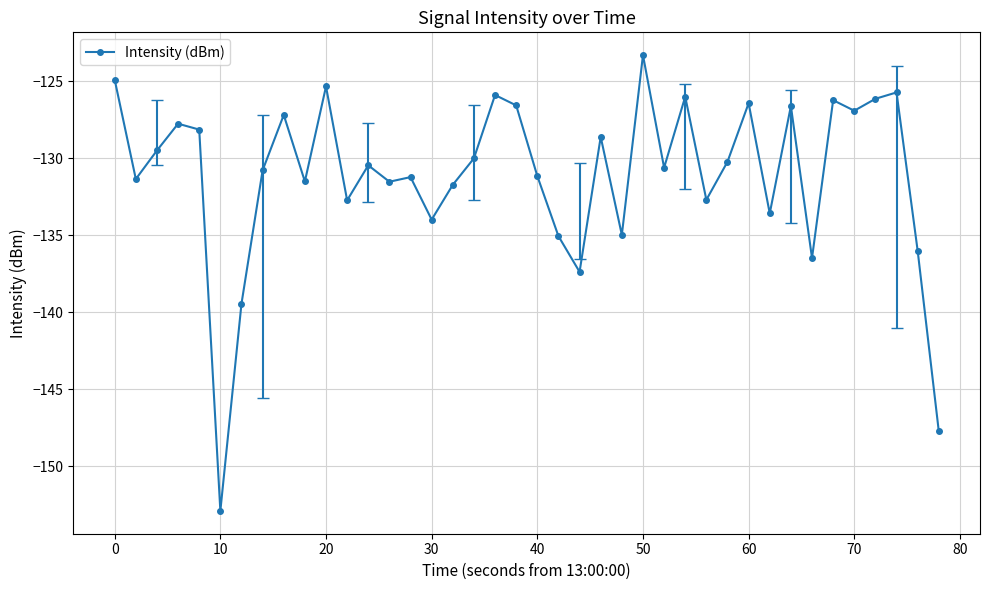

How many lines are shown in the chart?

1